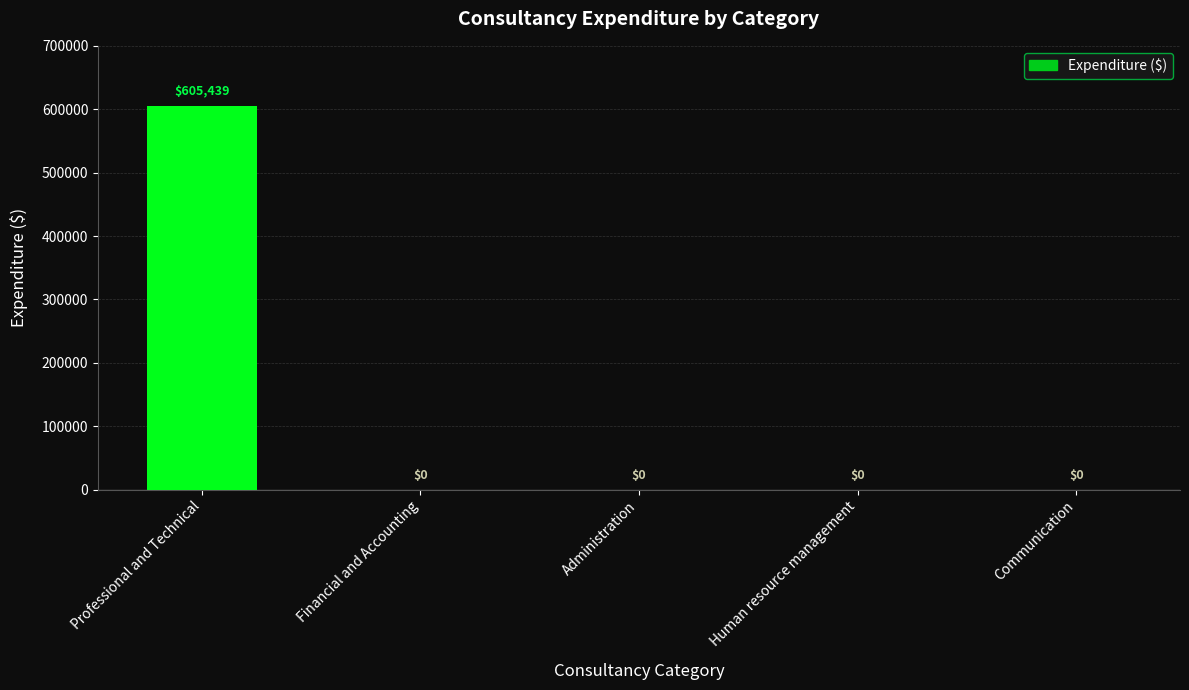

Is it true that the value at Administration is 0?

True